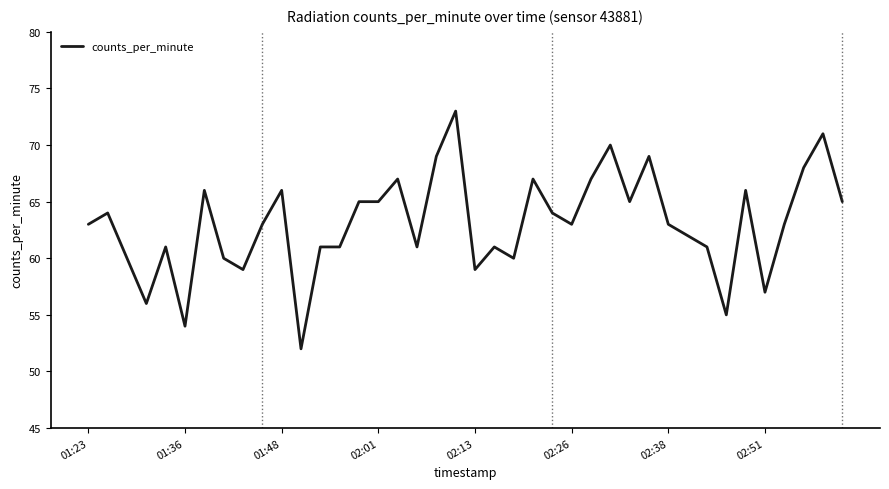

What is the greatest value displayed?

73